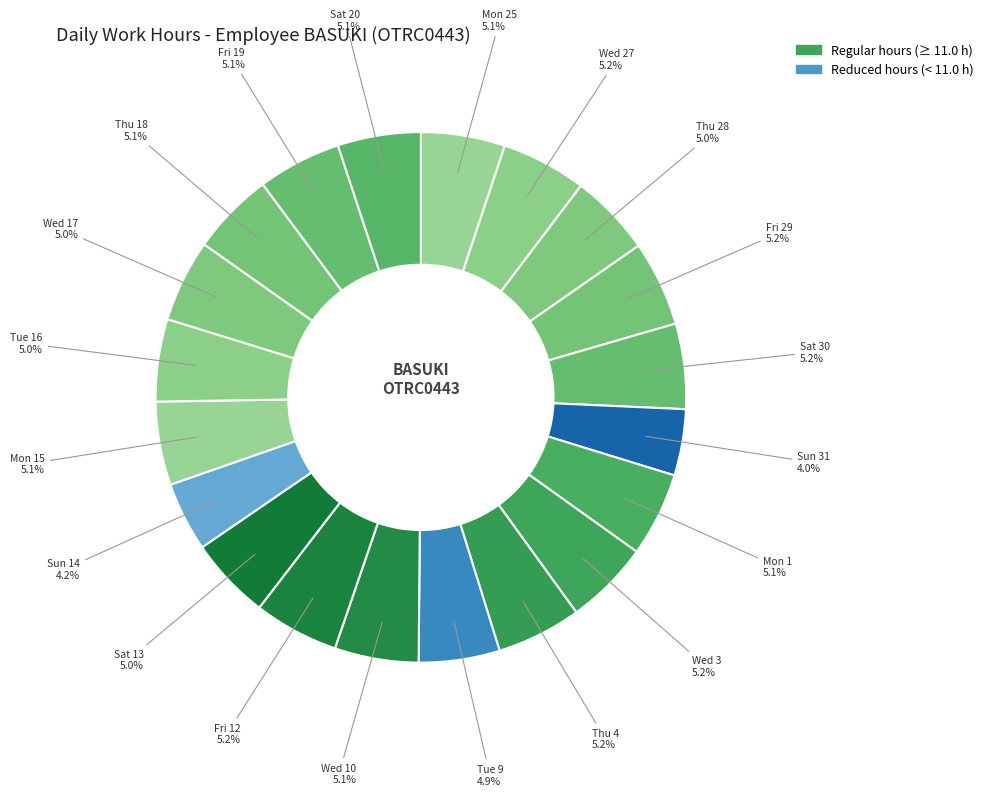

What is the ratio of the value at Wed 3 to the value at Fri 29?

1.0